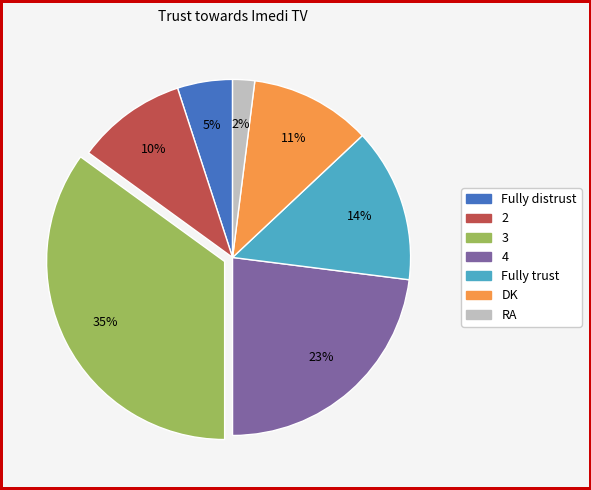

What is the smallest slice in the pie chart?

RA